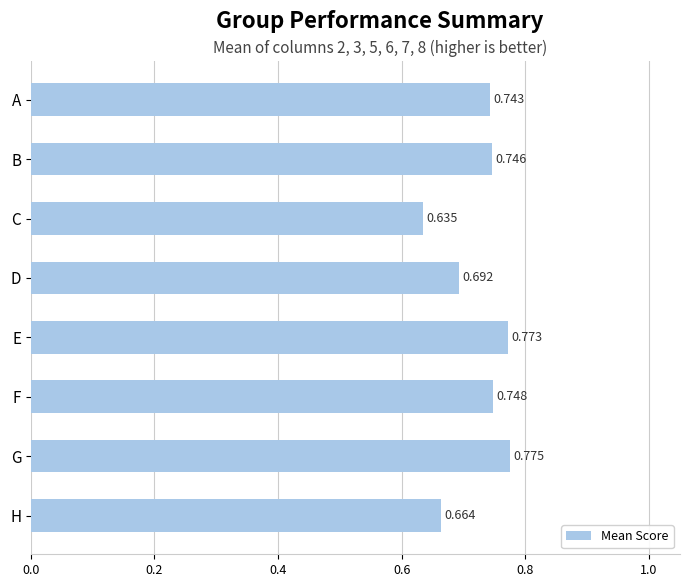

How many bars are there in total?

8